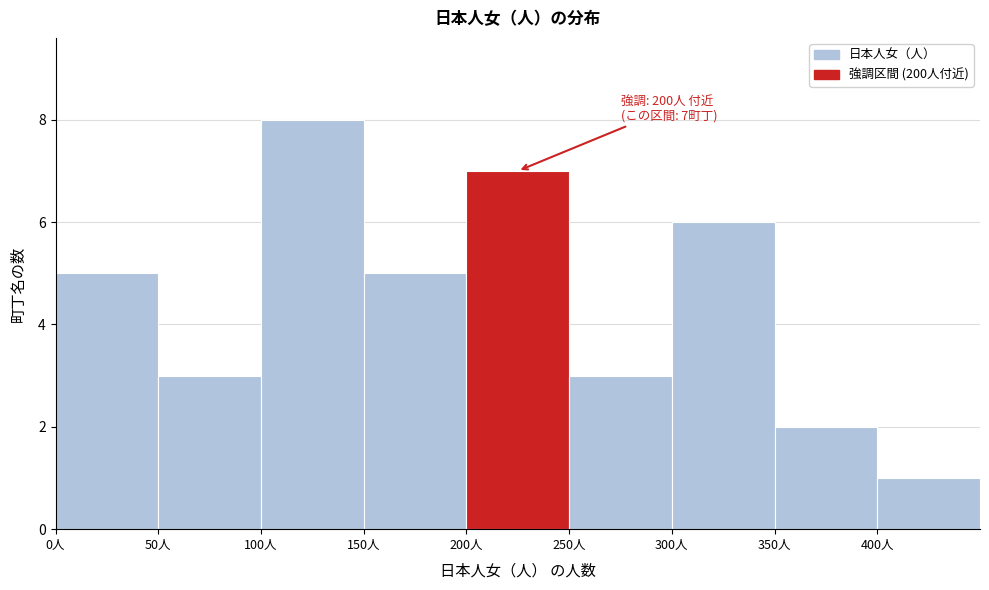

Which range on the x-axis has the tallest bar?

100 to 150